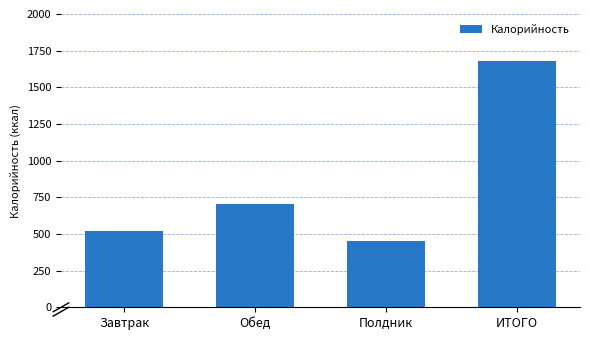

Where does the data first go above 705?

Обед